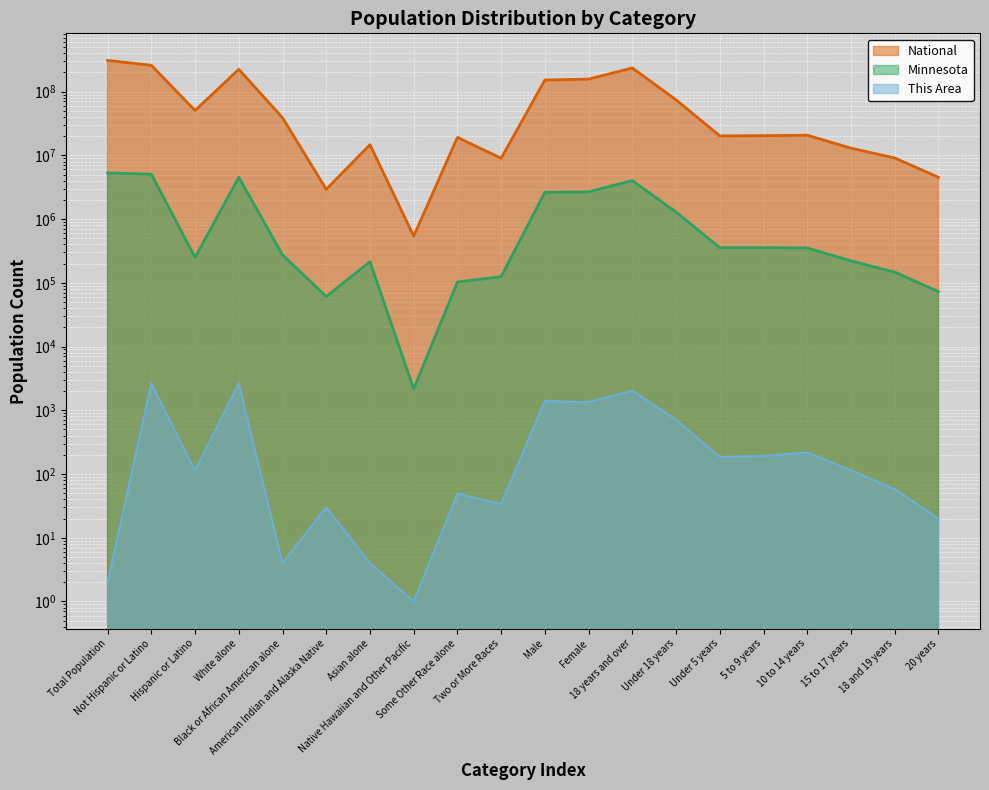

How many data points does each series have?

20